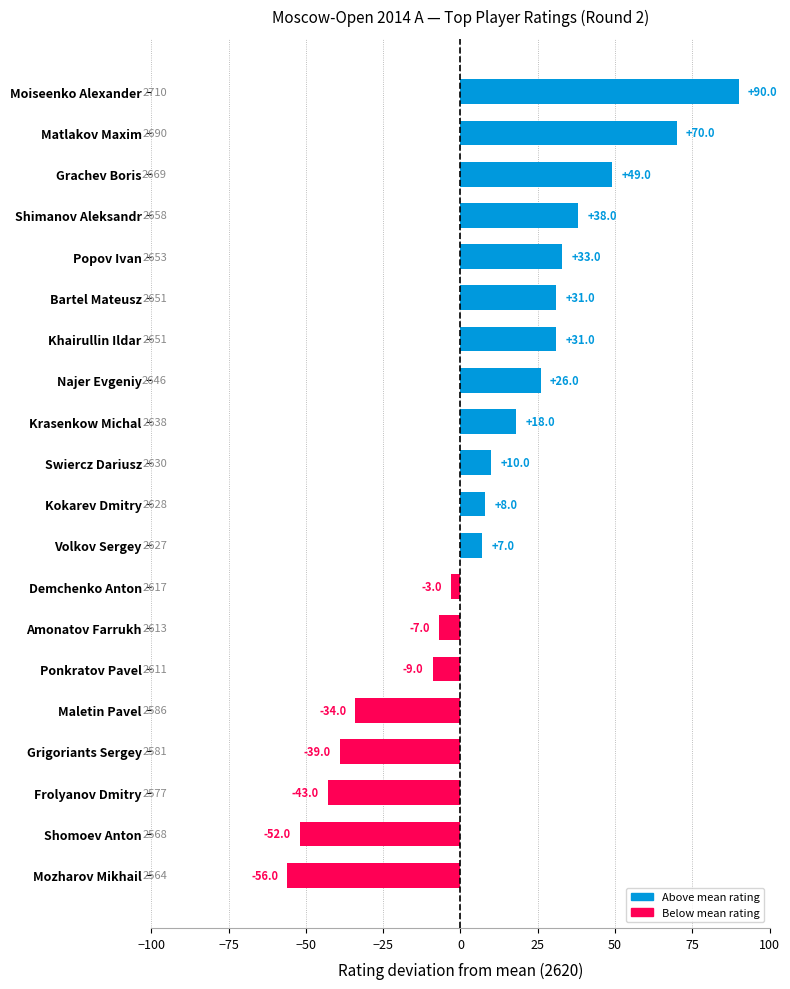

How many positive values are there?

12